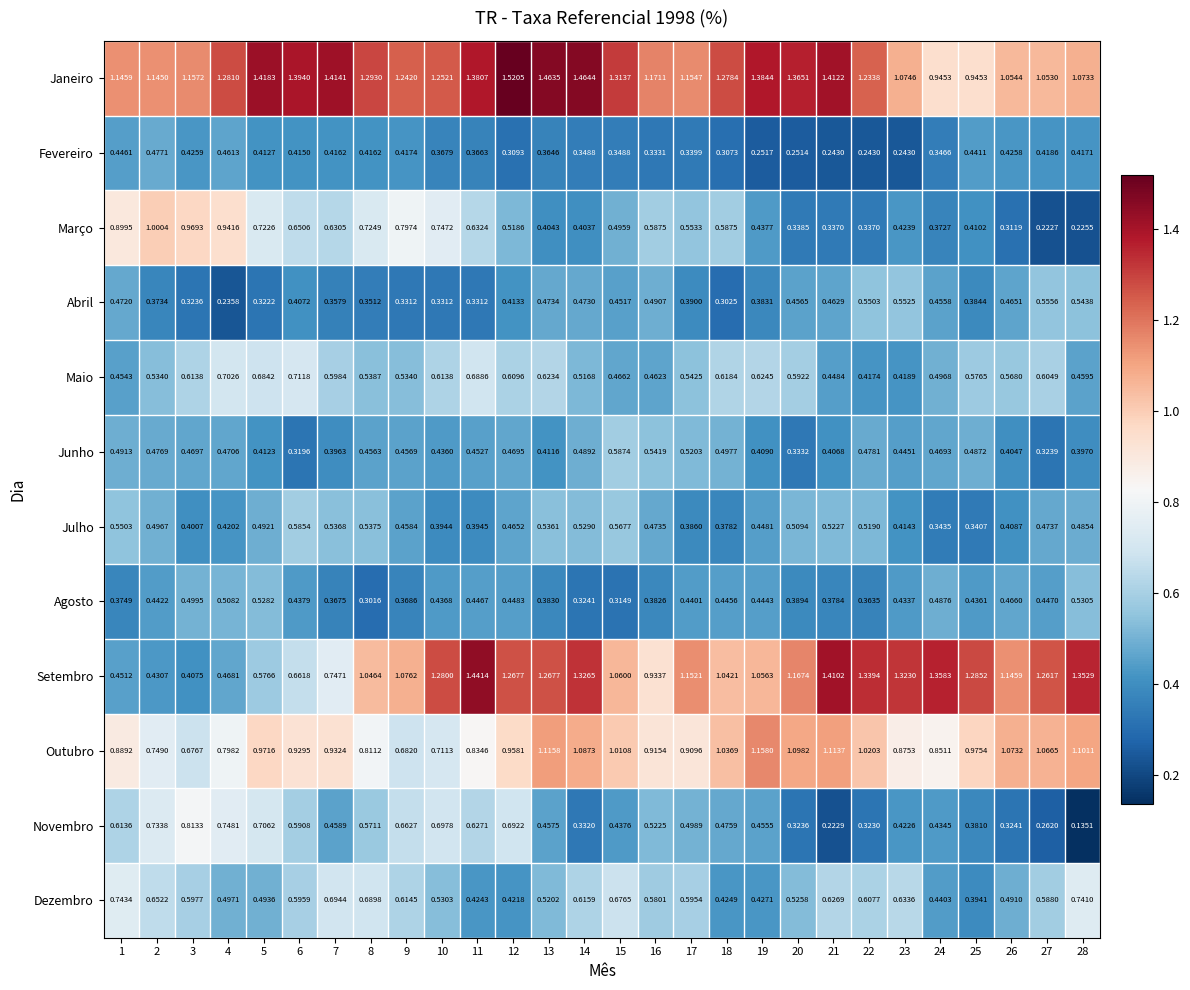

At 8, list the series in order from largest to smallest.

Janeiro, Setembro, Outubro, Março, Dezembro, Novembro, Maio, Julho, Junho, Fevereiro, Abril, Agosto